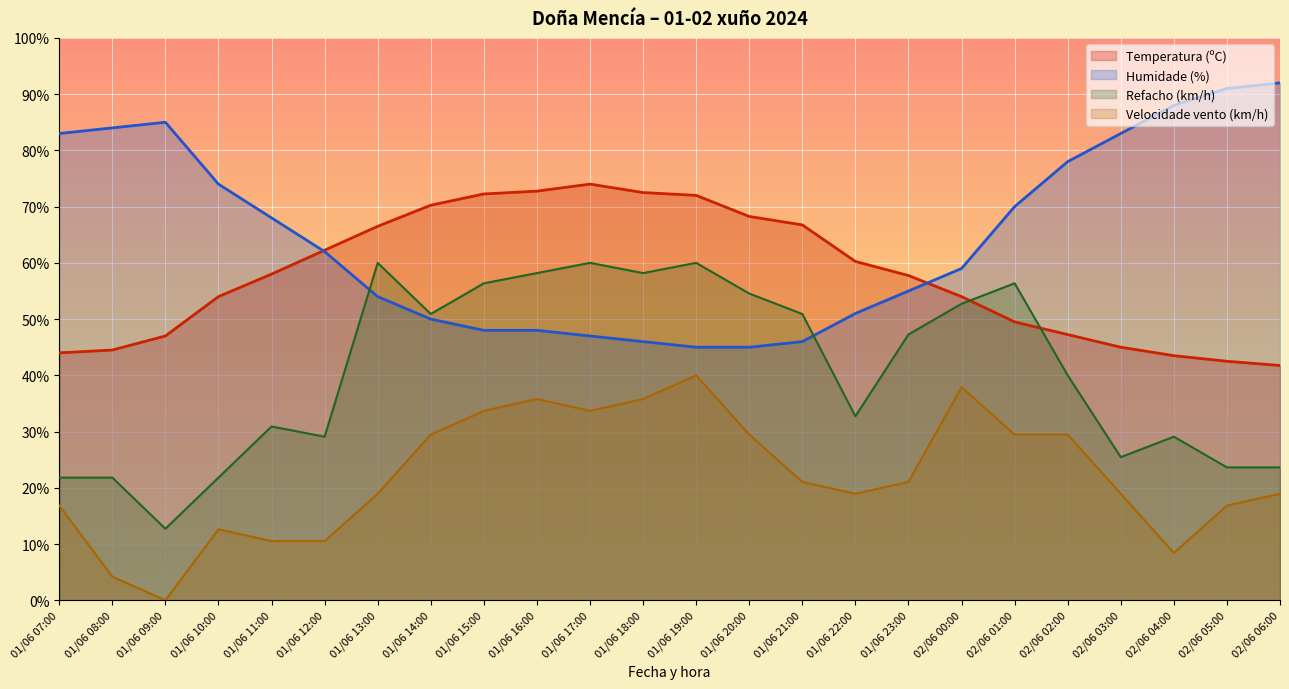

What is the maximum value shown in the chart?

92.0